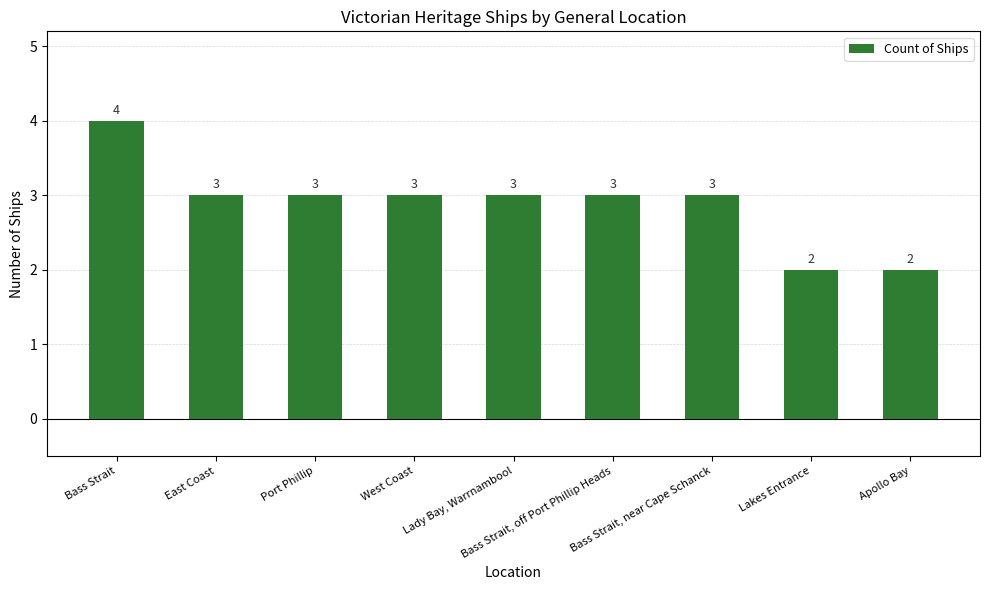

What is the average value?

3